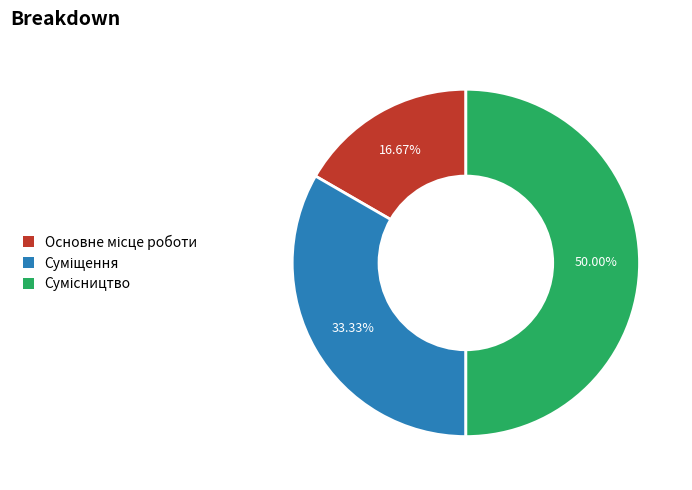

To the nearest percent, what is the difference between the largest and smallest slice percentages?

33%